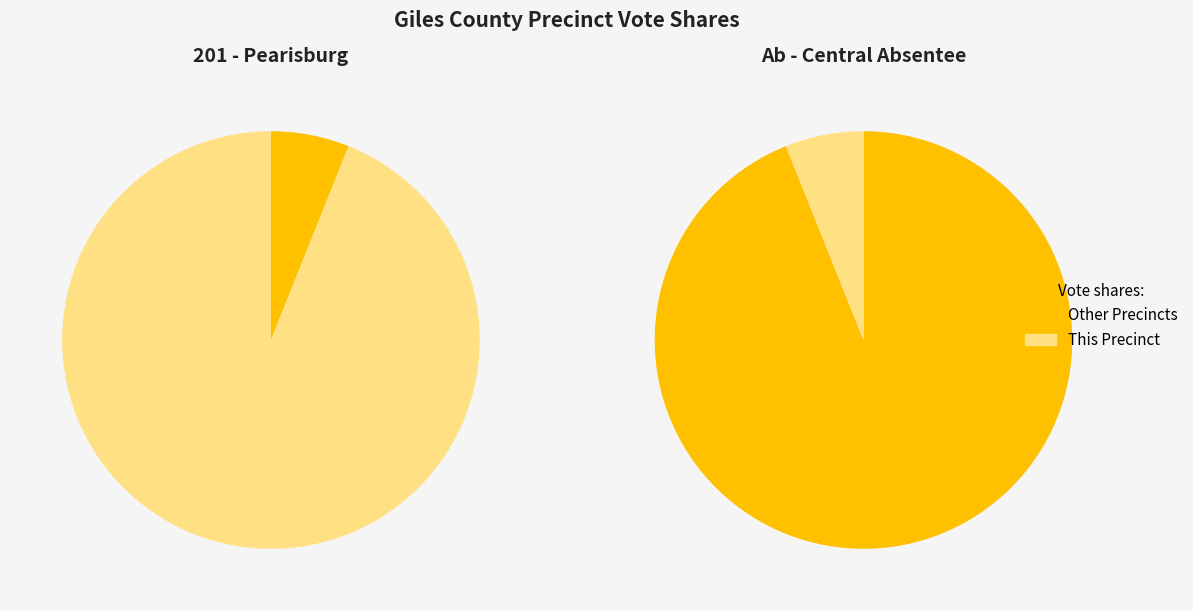

What percentage is the Ab - Central Absentee Precinct slice, to the nearest percent?

5%